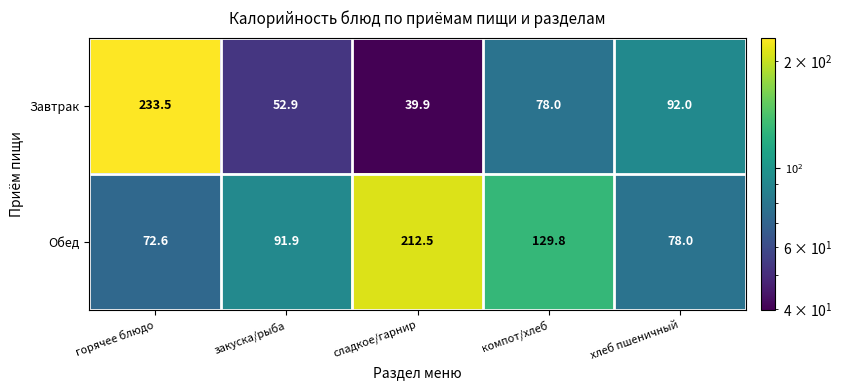

At which category is the sum across all series the highest?

горячее блюдо